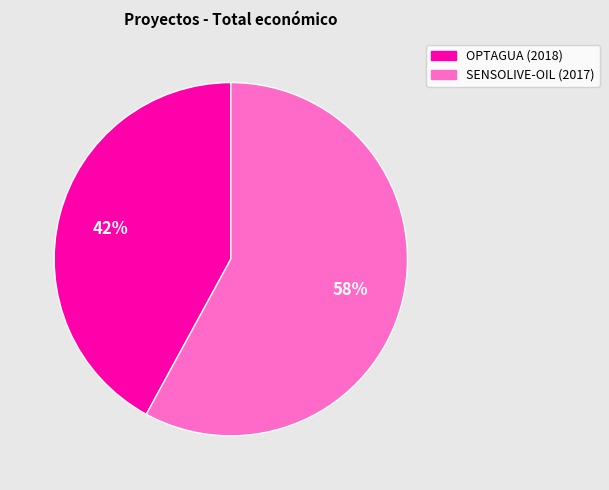

Is it true that OPTAGUA (2018) is 42% of the pie?

True